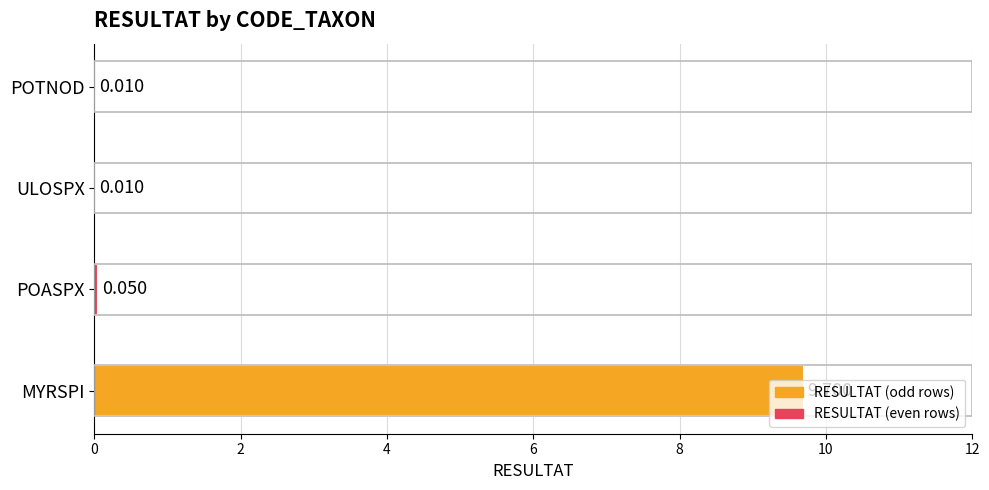

What is the average value?

2.4